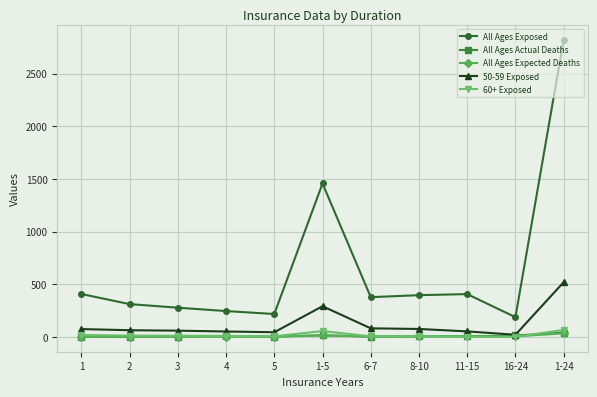

At which label does All Ages Exposed reach its minimum?

16-24